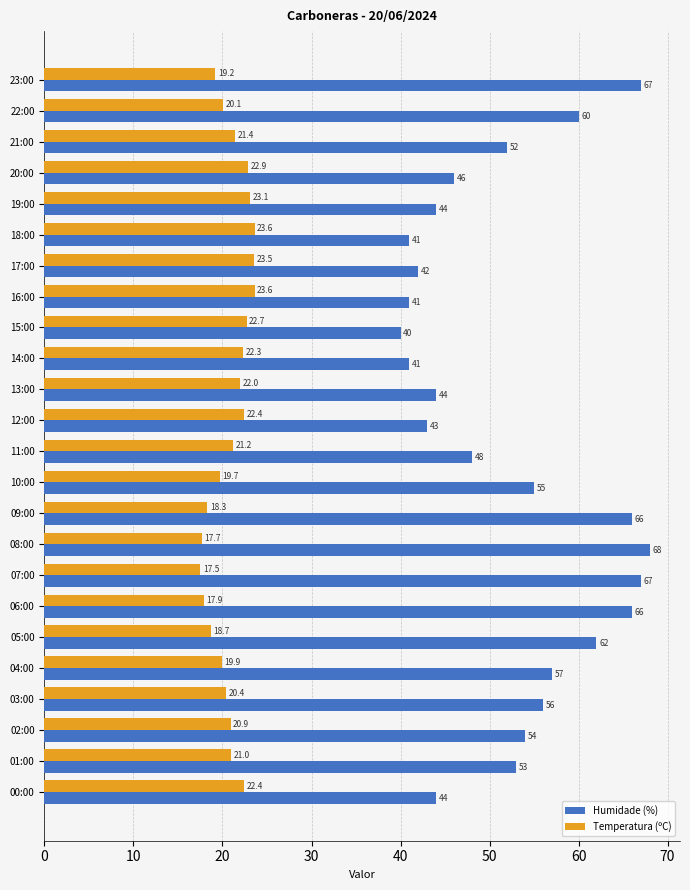

At how many categories does at least one series exceed 34?

24